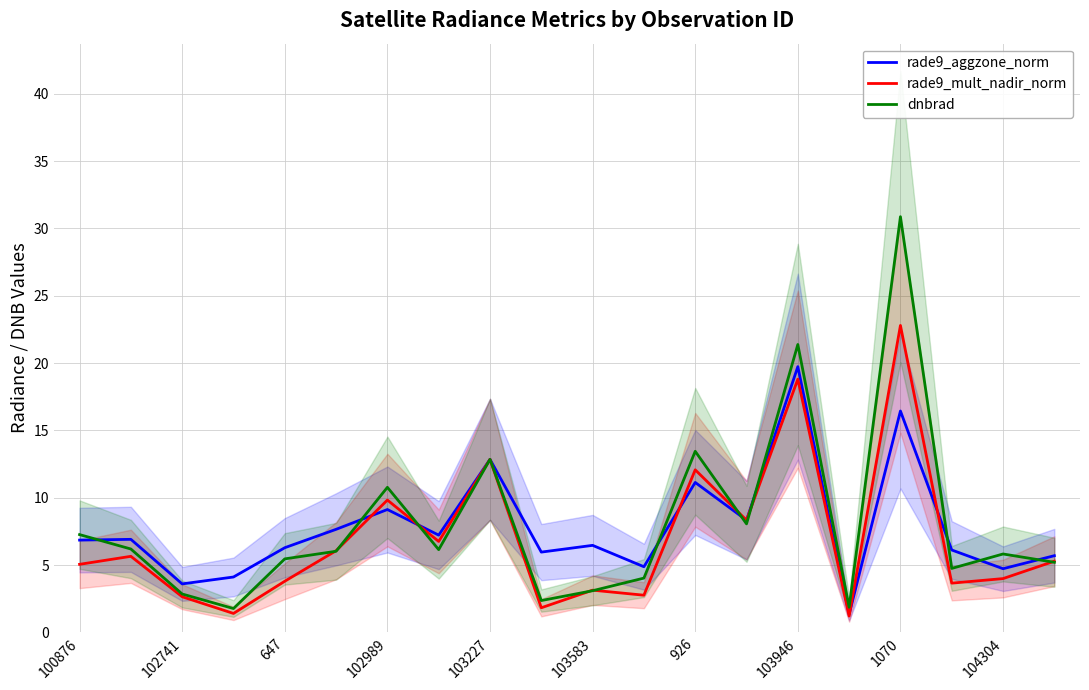

True or false: rade9_mult_nadir_norm has a value of 3.1 at 103583.

True